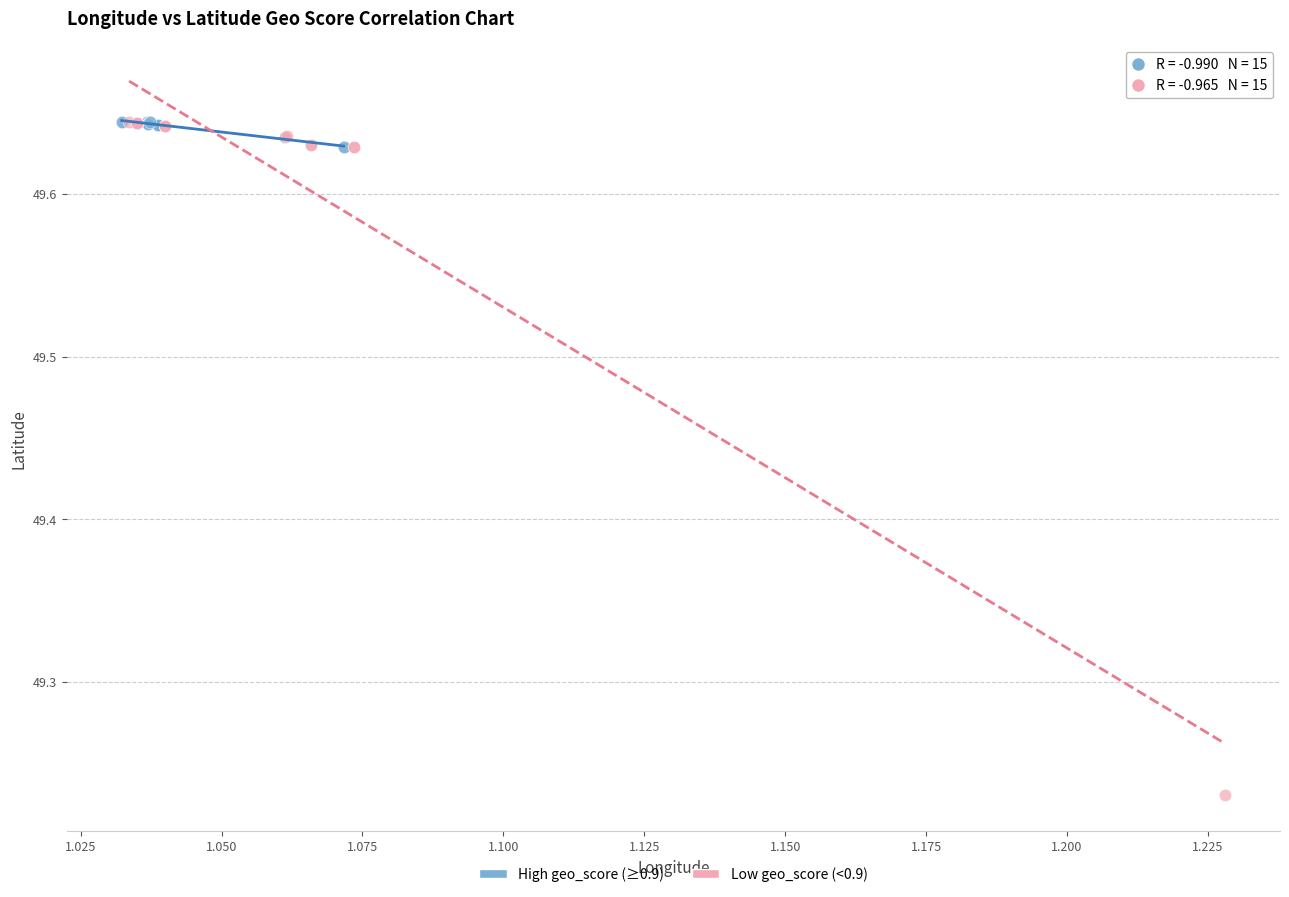

Which series contains the lowest Y value?

Low geo_score (<0.9)